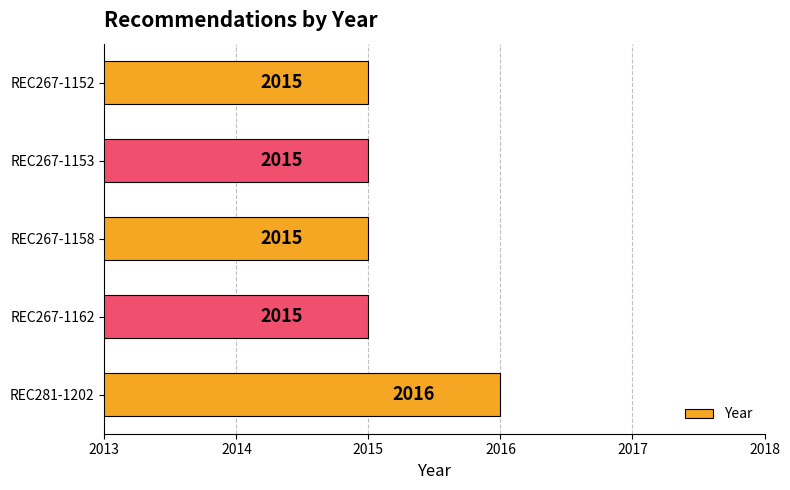

How many bars are there in total?

5